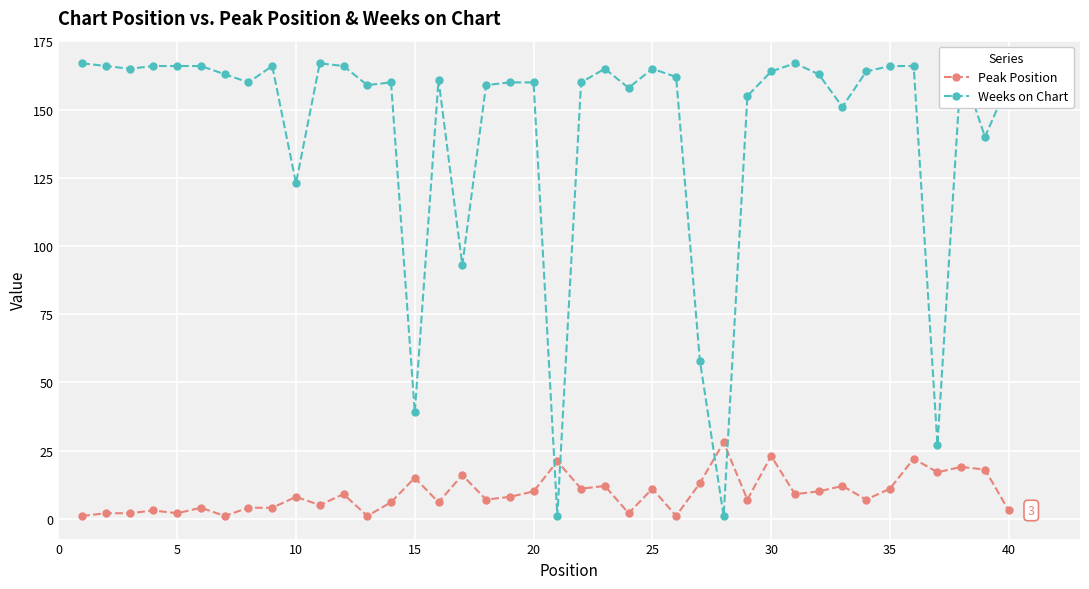

Reading left to right, list all the values displayed in this chart.

Peak Position: 1	2	2	3	2	4	1	4	4	8	5	9	1	6	15	6	16	7	8	10	21	11	12	2	11	1	13	28	7	23	9	10	12	7	11	22	17	19	18	3
Weeks on Chart: 167	166	165	166	166	166	163	160	166	123	167	166	159	160	39	161	93	159	160	160	1	160	165	158	165	162	58	1	155	164	167	163	151	164	166	166	27	166	140	160